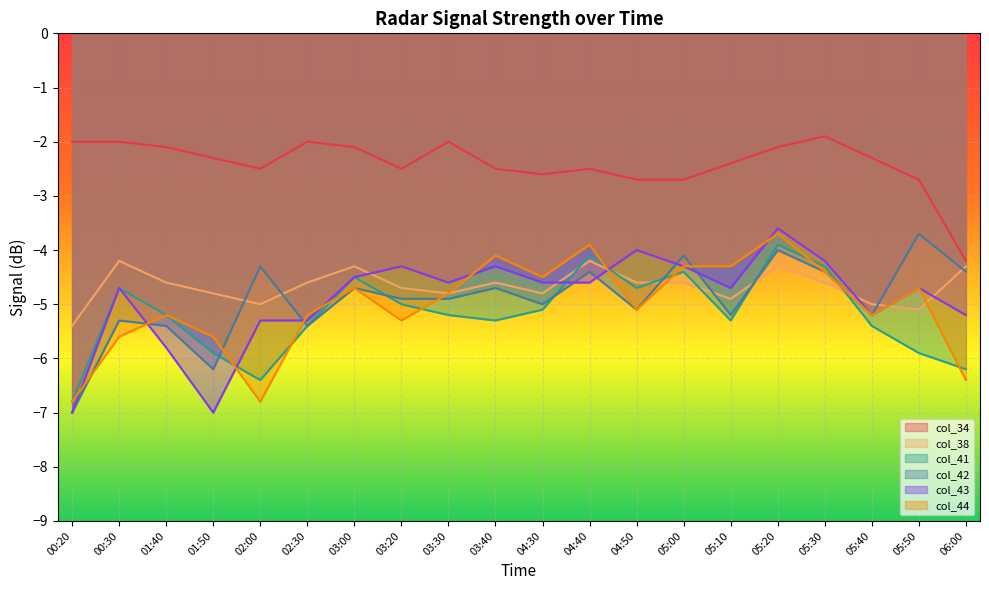

What is the spread (max minus min) of values at 00:30?

3.6